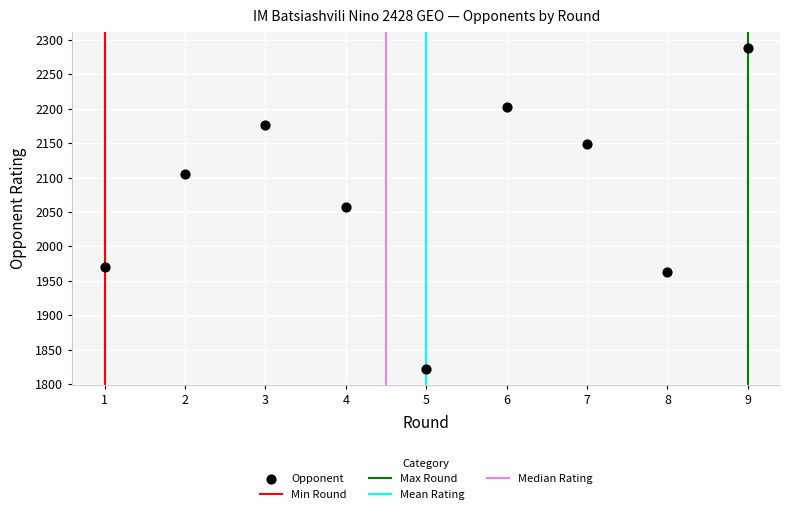

What is the range of Y values (max minus min)?

466